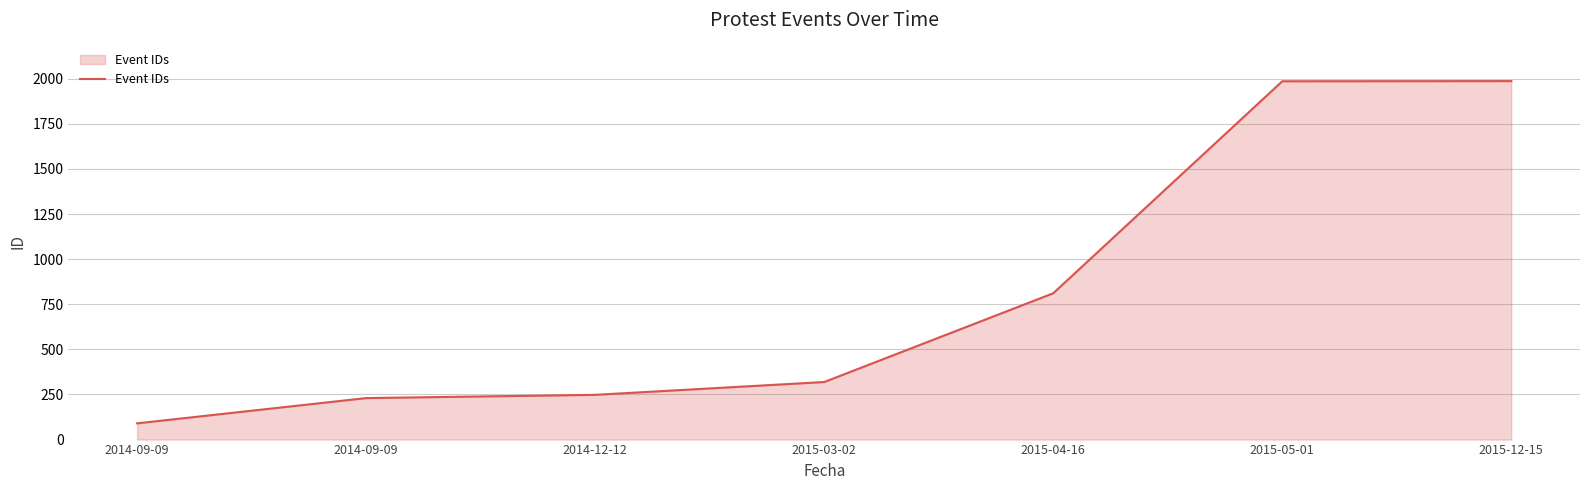

List the labels in order of value, smallest first.

2014-09-09, 2014-09-09, 2014-12-12, 2015-03-02, 2015-04-16, 2015-05-01, 2015-12-15